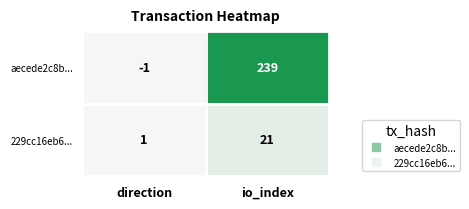

Between direction and io_index, which series saw the biggest shift?

aecede2c8b...